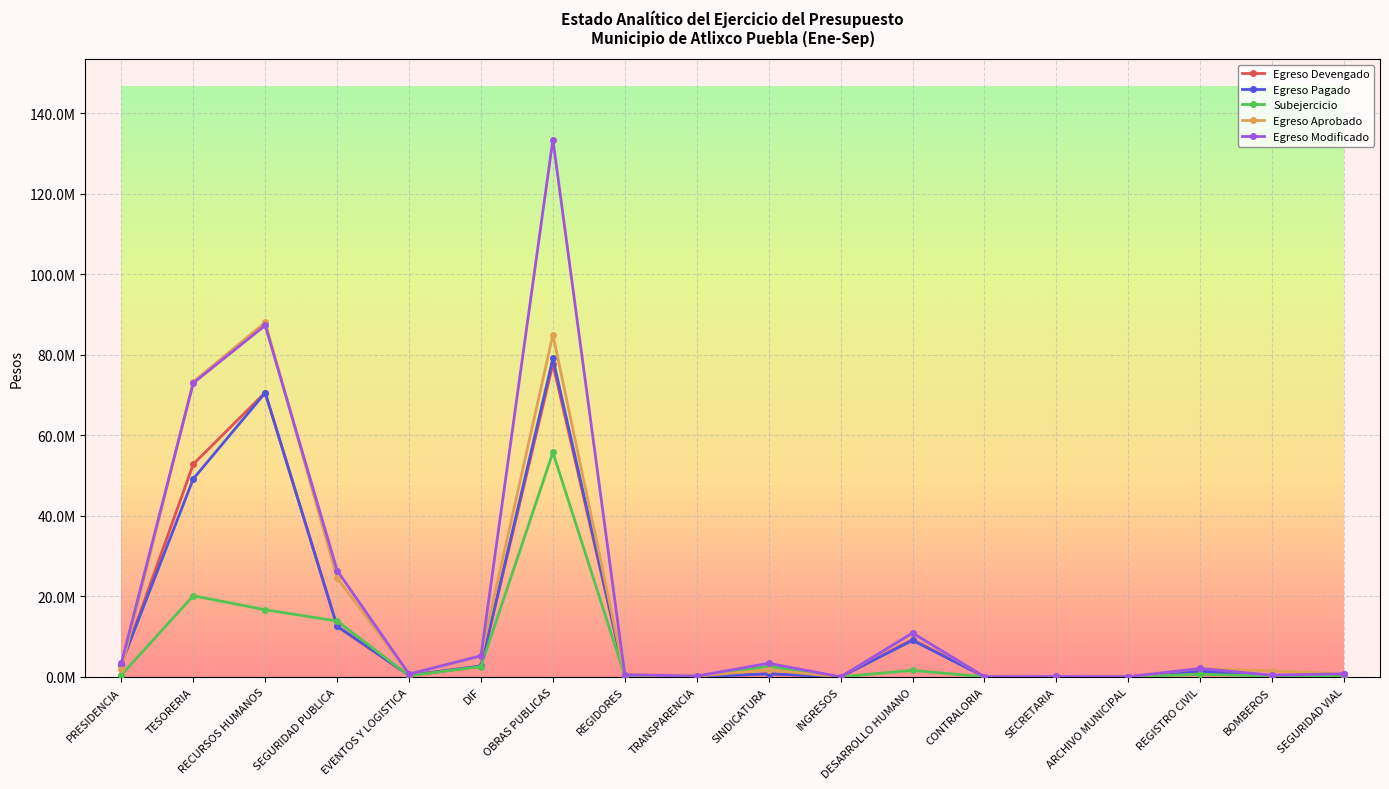

What is the maximum value for Egreso Devengado?

77656218.3